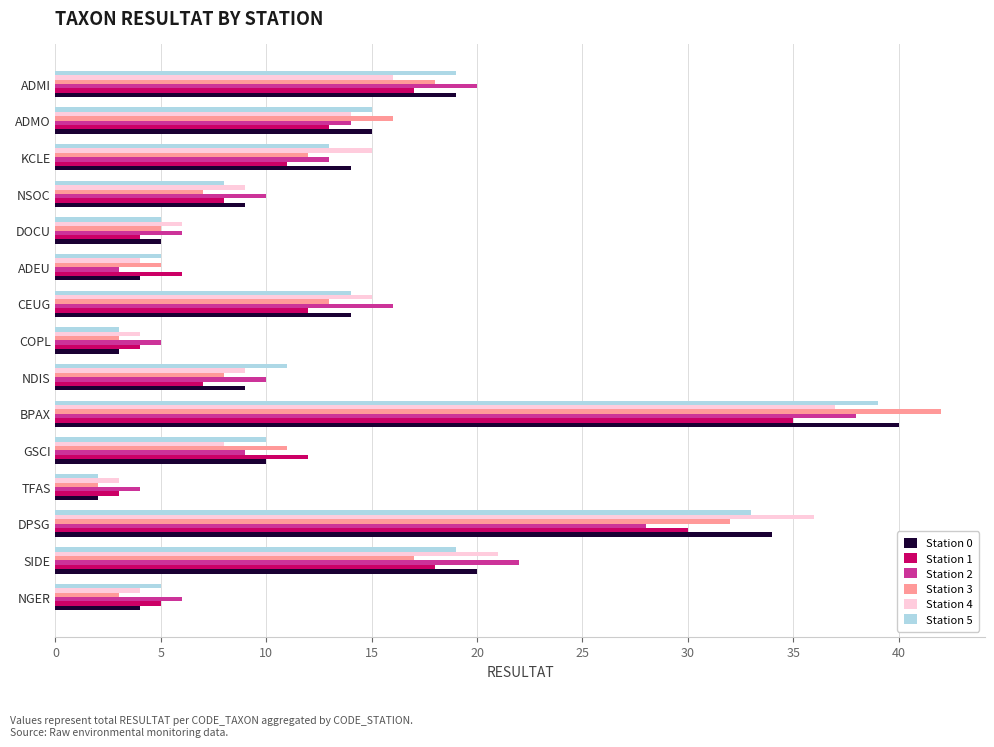

What is the maximum value shown in the chart?

42